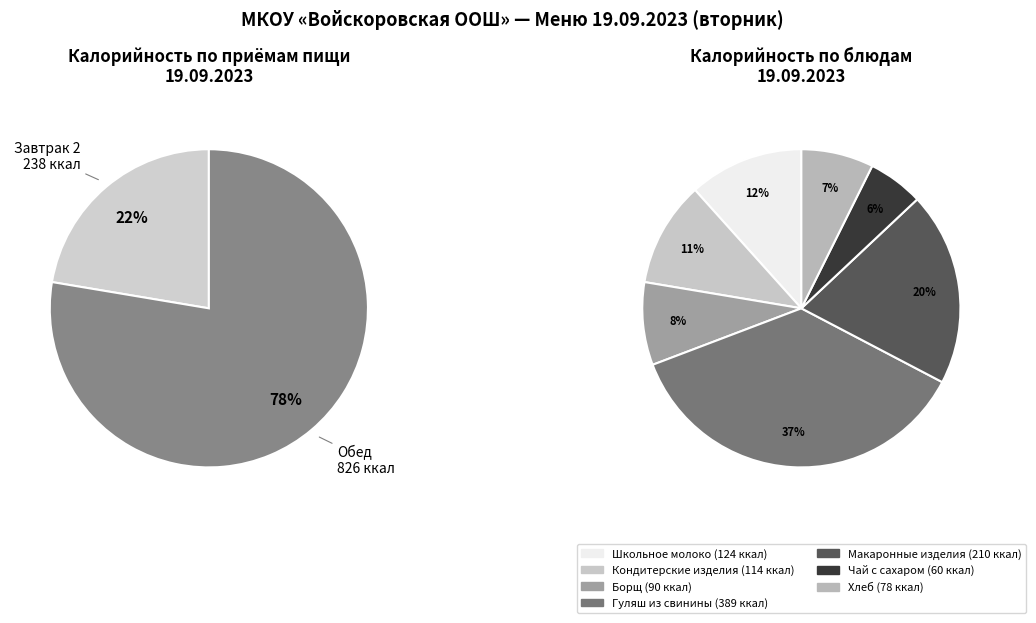

The Завтрак 2 slice represents 12% of the pie. True or false?

False